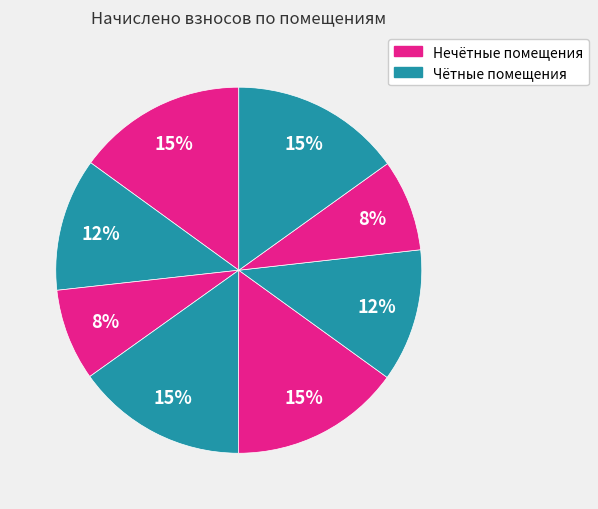

How many segments does this pie chart have?

8